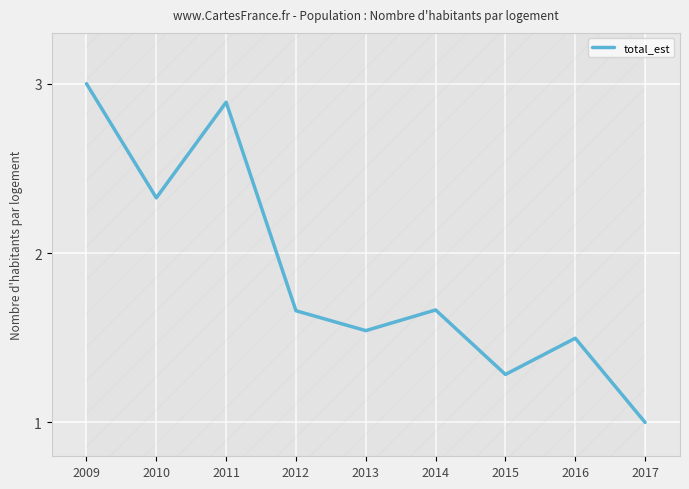

How many lines are shown in the chart?

1